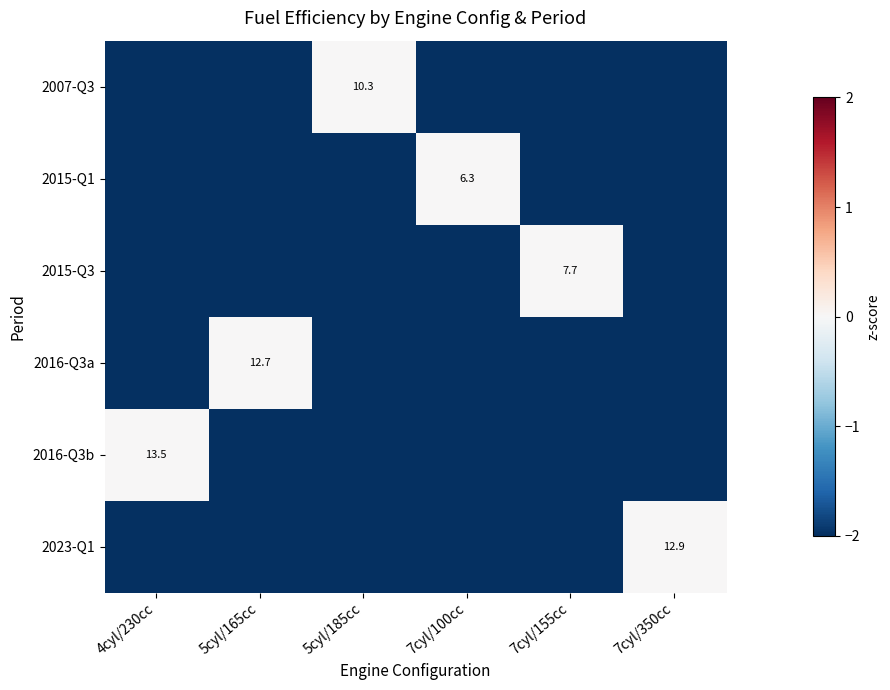

True or false: 2007-Q3 has a value of 10.3 at 5cyl/185cc.

True